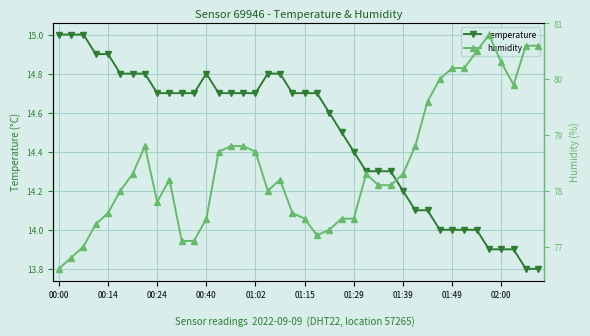

At how many categories does at least one series exceed 70?

40